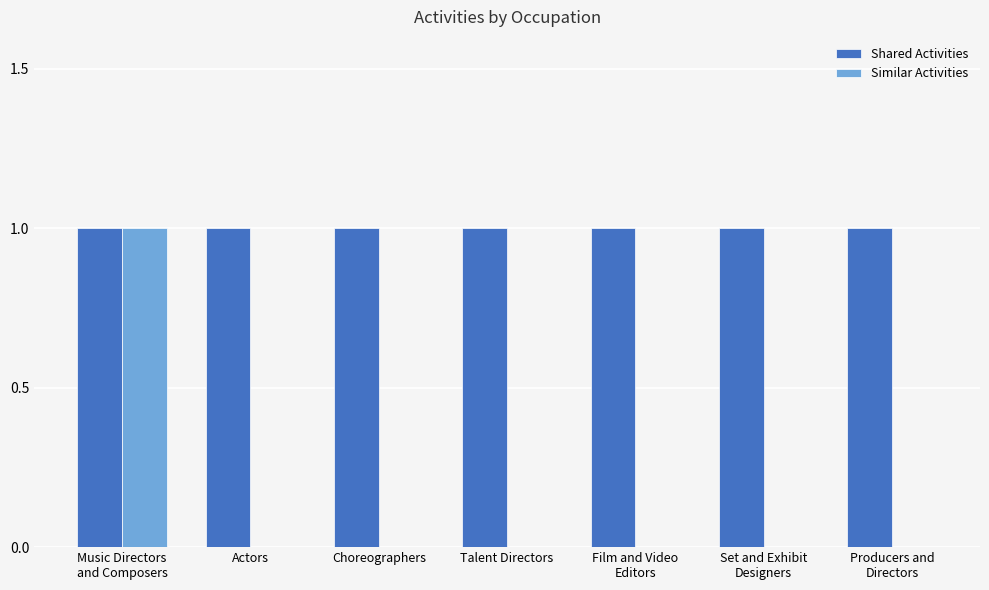

Reading left to right, extract all data points from this chart.

Shared Activities: Music Directors
and Composers=1	Actors=1	Choreographers=1	Talent Directors=1	Film and Video
Editors=1	Set and Exhibit
Designers=1	Producers and
Directors=1
Similar Activities: Music Directors
and Composers=1	Actors=0	Choreographers=0	Talent Directors=0	Film and Video
Editors=0	Set and Exhibit
Designers=0	Producers and
Directors=0